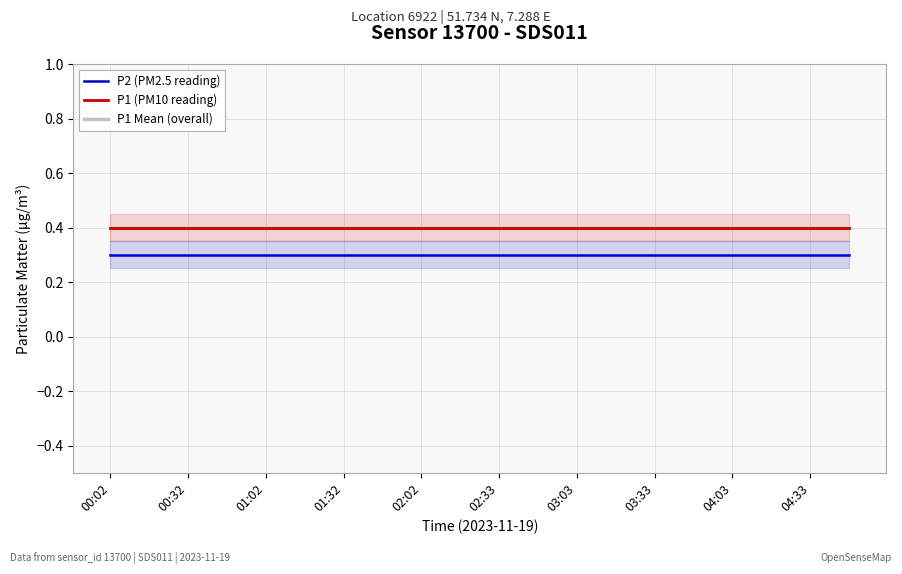

At which label does P1 Mean (overall) reach its minimum?

00:02